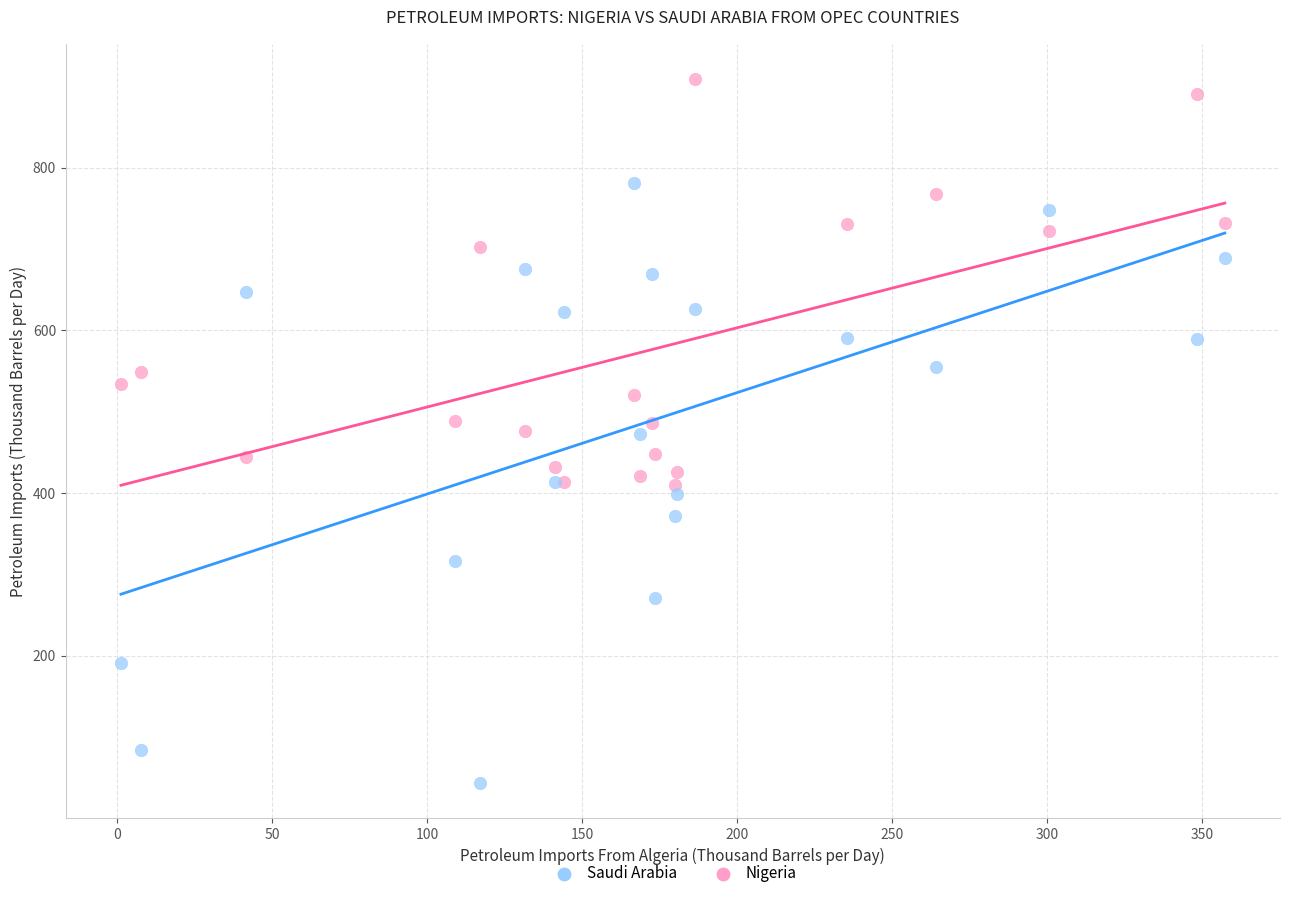

Which series reaches the maximum Y coordinate?

Nigeria